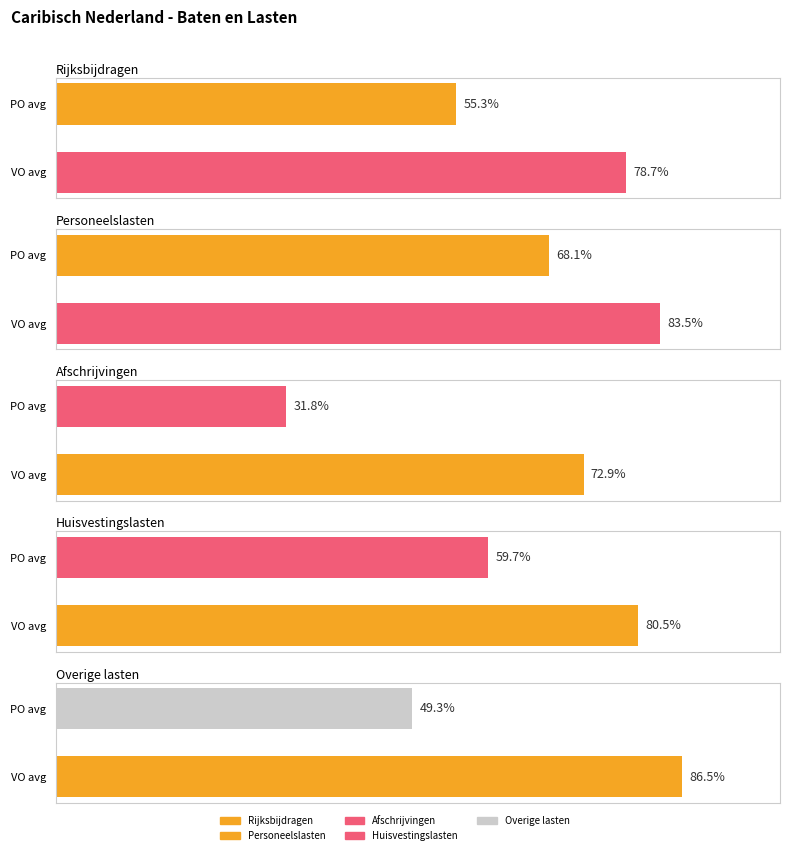

Rank the series by their maximum value, from lowest to highest.

Afschrijvingen, Rijksbijdragen, Huisvestingslasten, Personeelslasten, Overige lasten